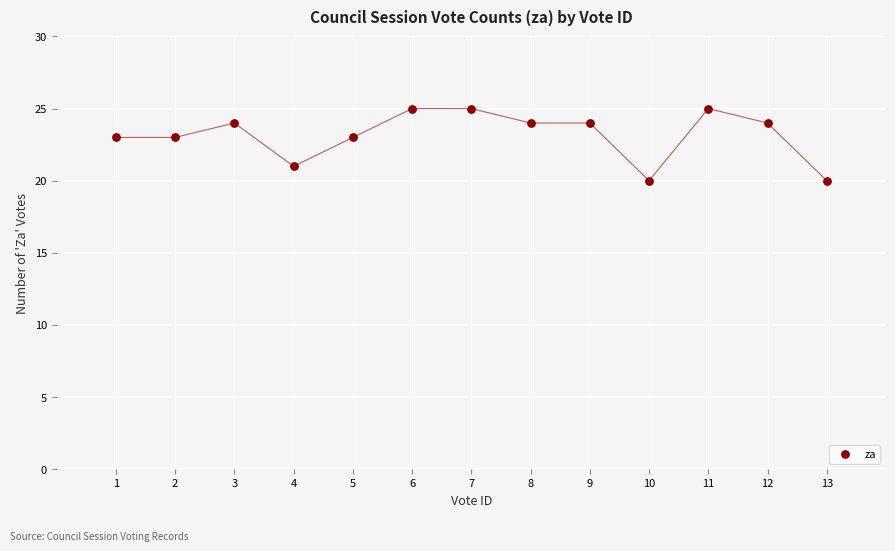

What is the range of X values (max minus min)?

12